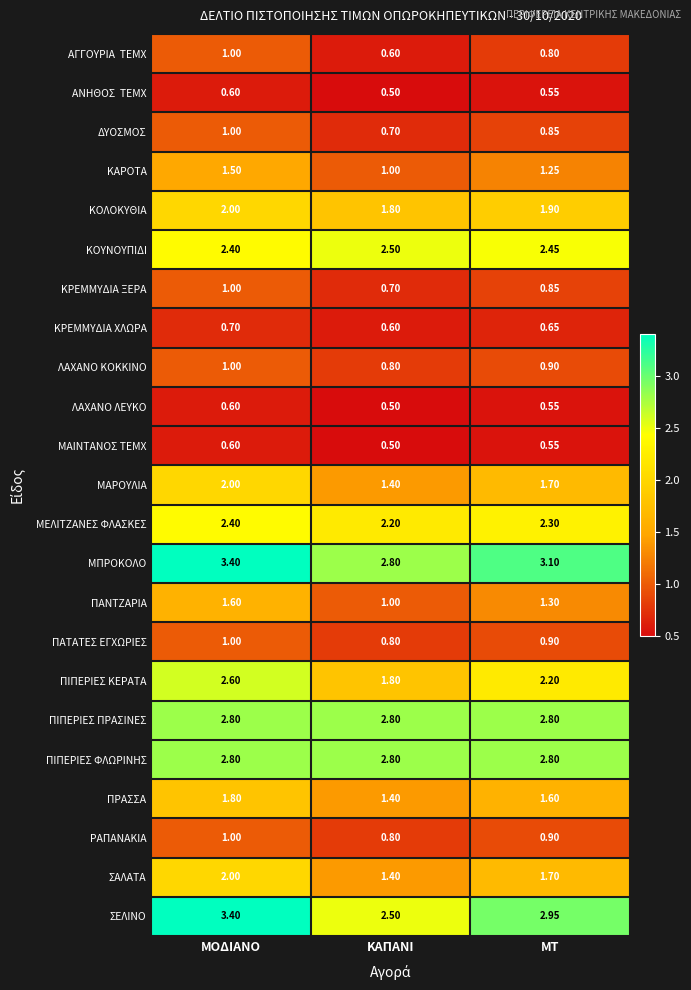

Which series has the largest range (max minus min)?

ΣΕΛΙΝΟ